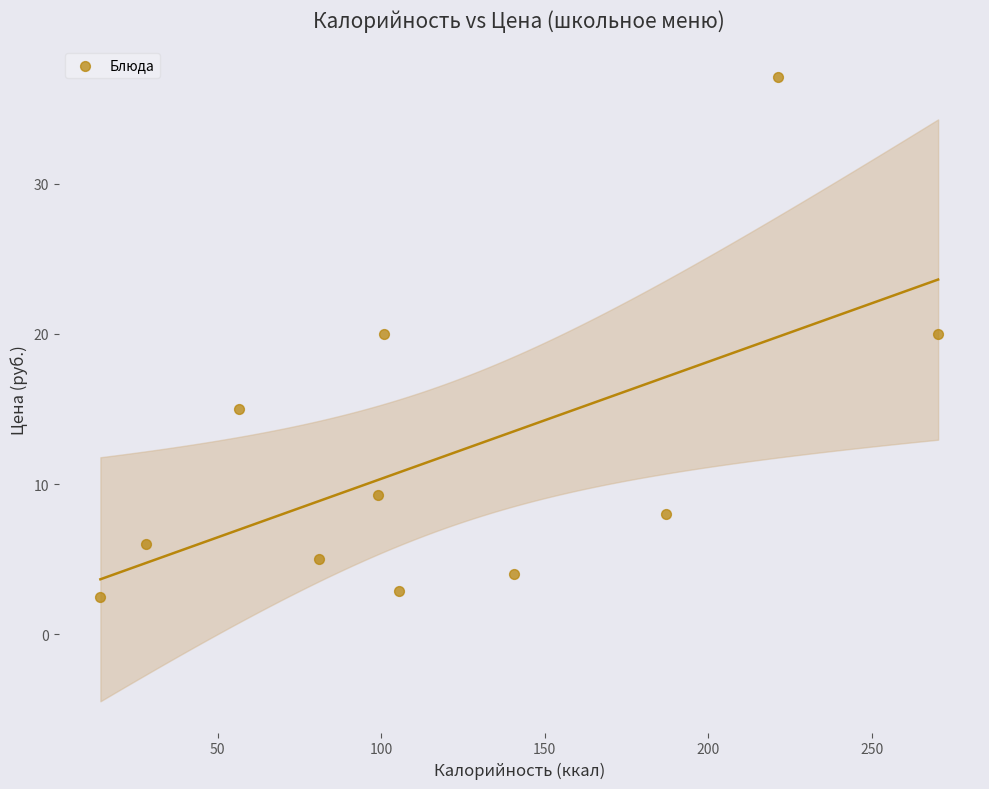

What is the range of Y values (max minus min)?

34.6